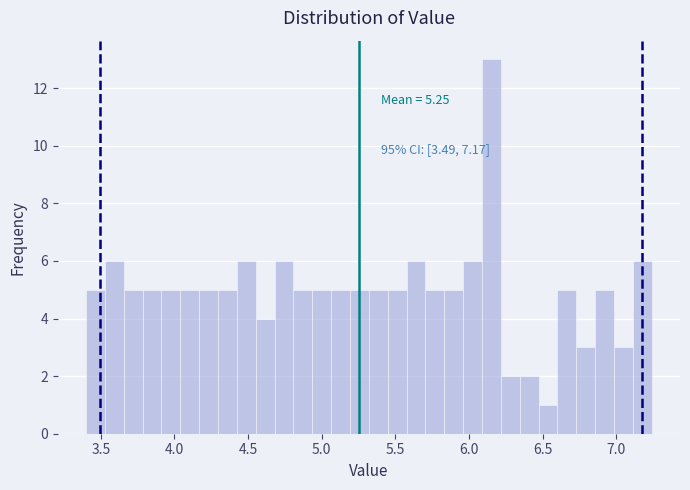

Read against the x-axis, roughly where is the centre of the tallest bar?

6.15